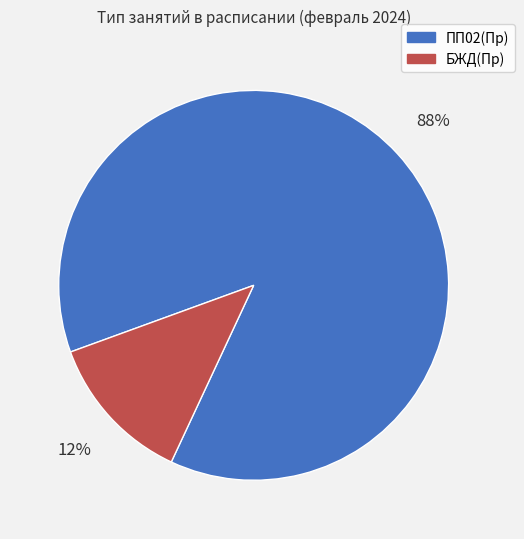

Count the number of slices in the pie.

2